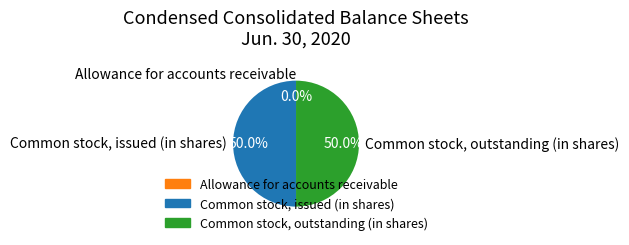

Do Common stock, issued (in shares) and Common stock, outstanding (in shares) together represent more than half of the pie?

Yes